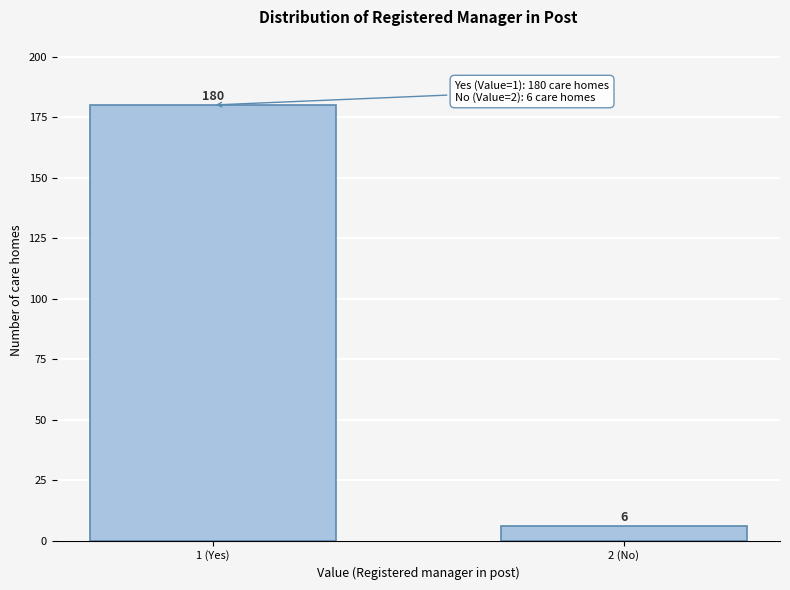

Reading left to right, what are all the values shown in this chart?

1 (Yes)=180	2 (No)=6